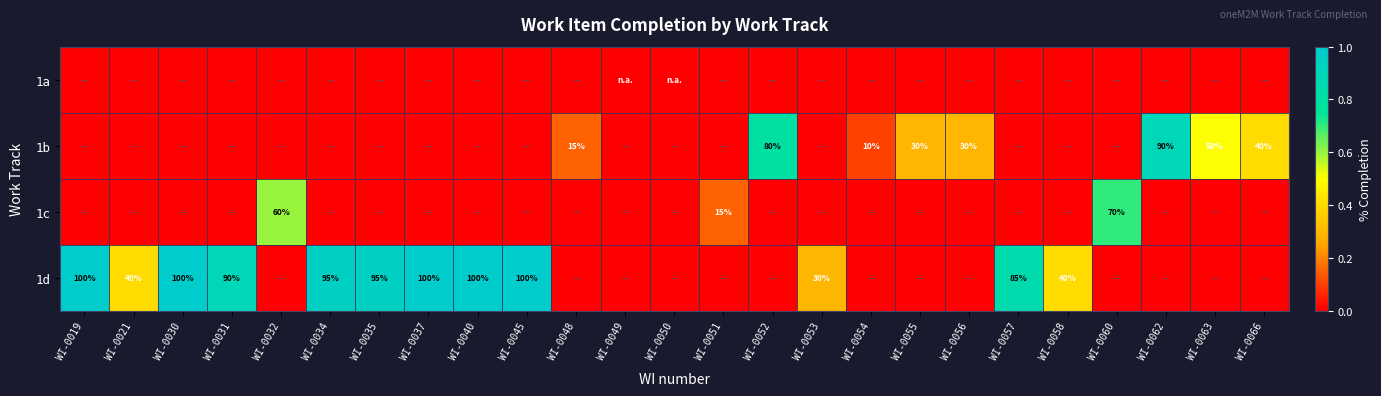

The value of 1b at WI-0052 is 22.5. True or false?

False